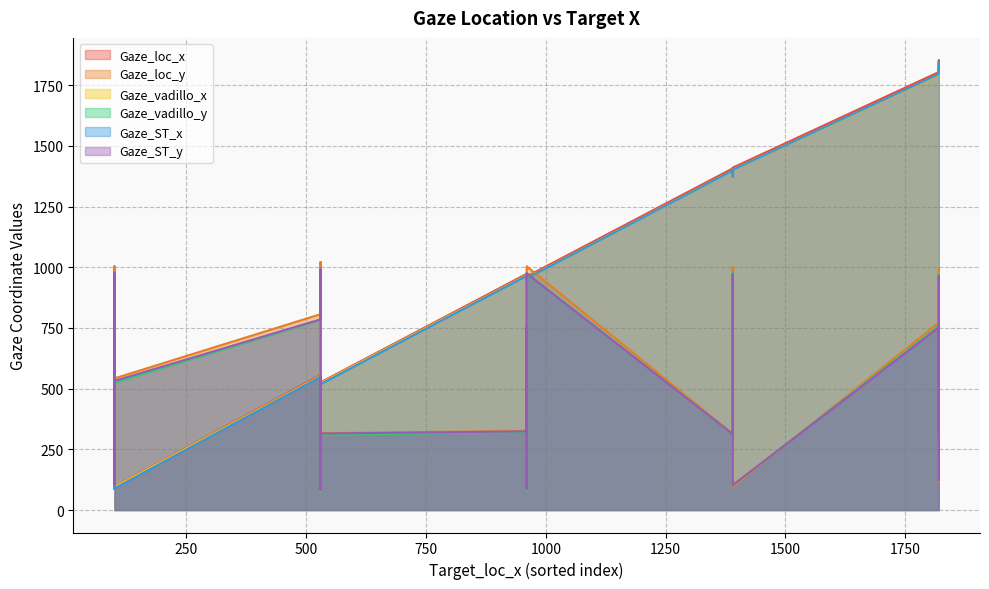

Where do Gaze_vadillo_x and Gaze_vadillo_y first cross each other?

530 and 100